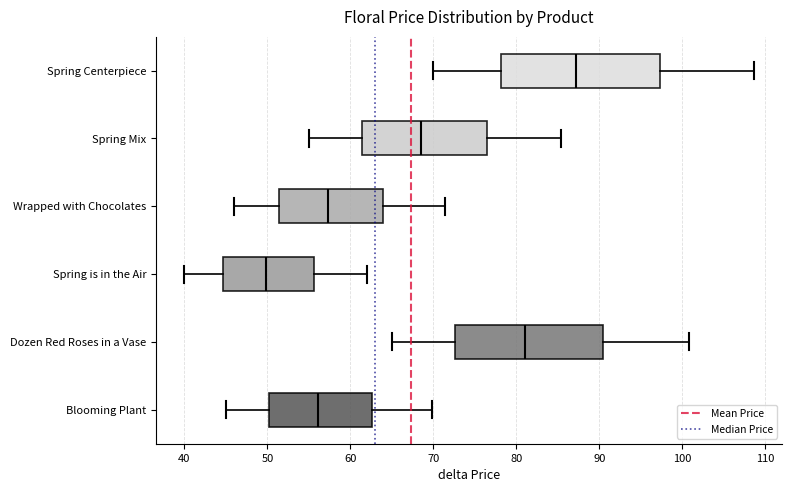

Which box's median line is the furthest to the left?

Spring is in the Air